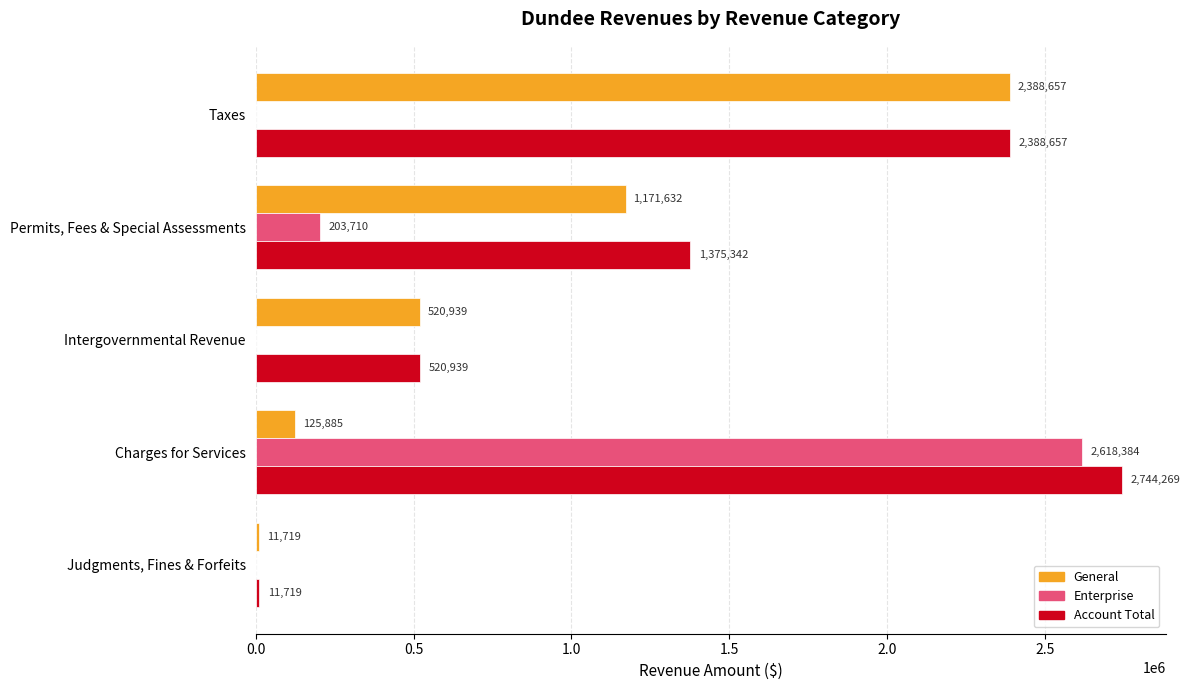

True or false: Enterprise has a value of 0 at Taxes.

True